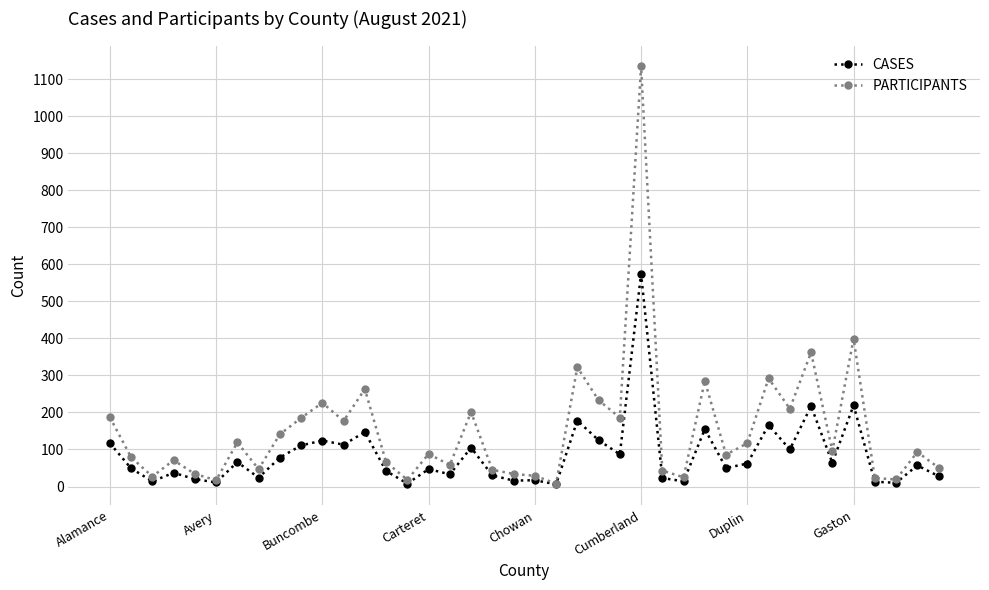

Which series has the widest spread of values?

PARTICIPANTS